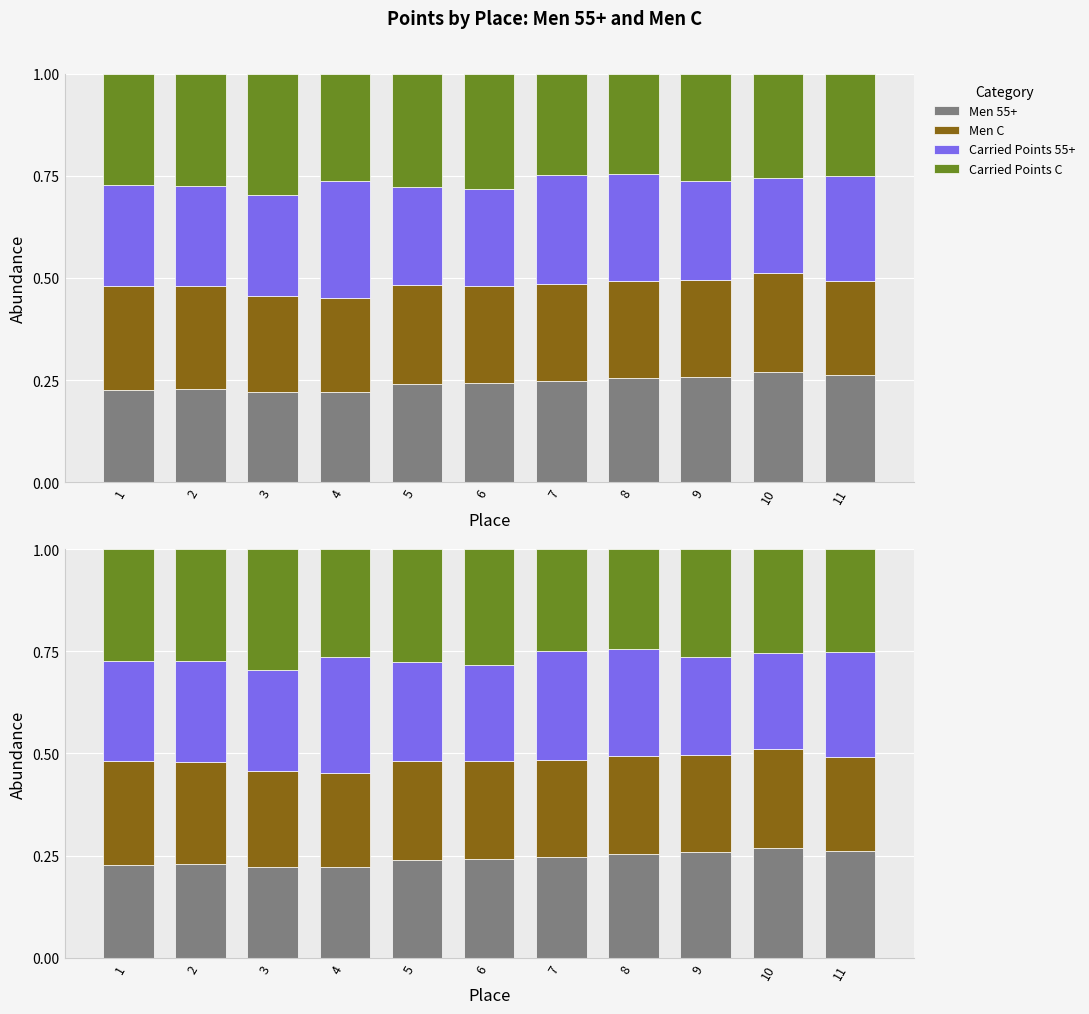

Rank the series by their maximum value, from highest to lowest.

Carried Points C, Carried Points 55+, Men 55+, Men C